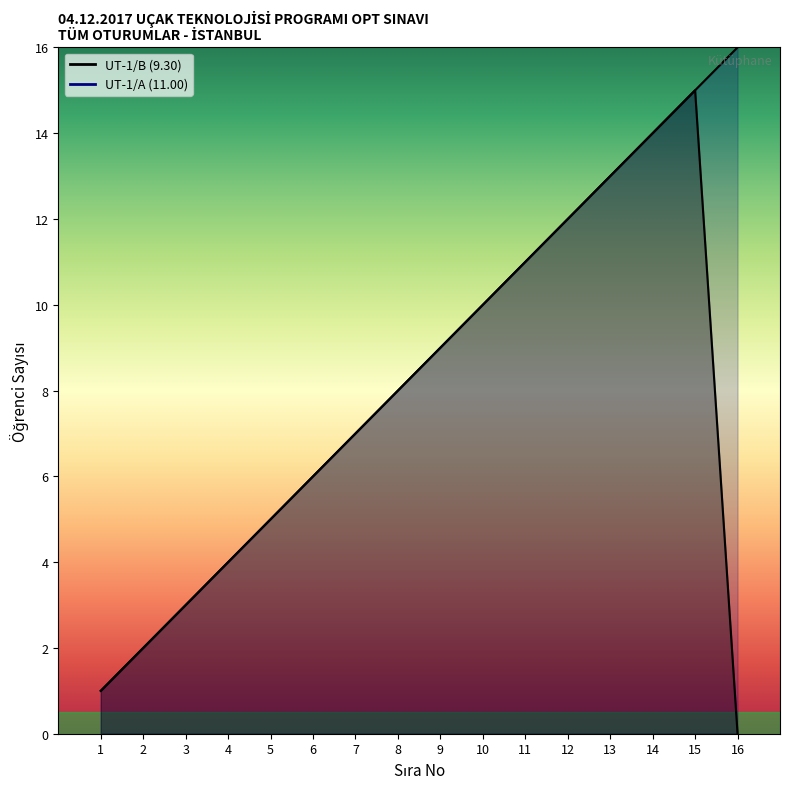

What value does the data have at 6, to the nearest 10?

10